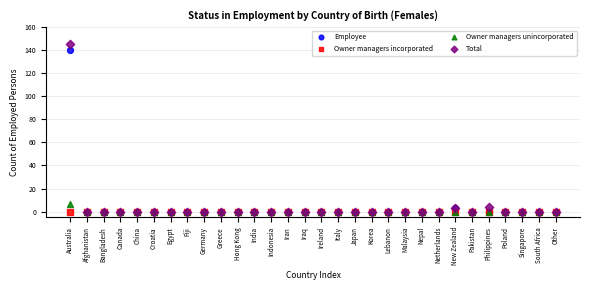

Across all series, what Y value is closest to 72?

7